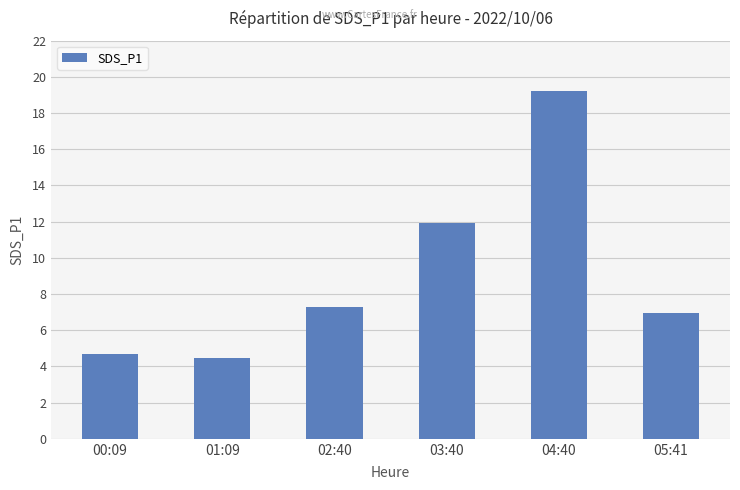

At which label is the value closest to 11?

03:40